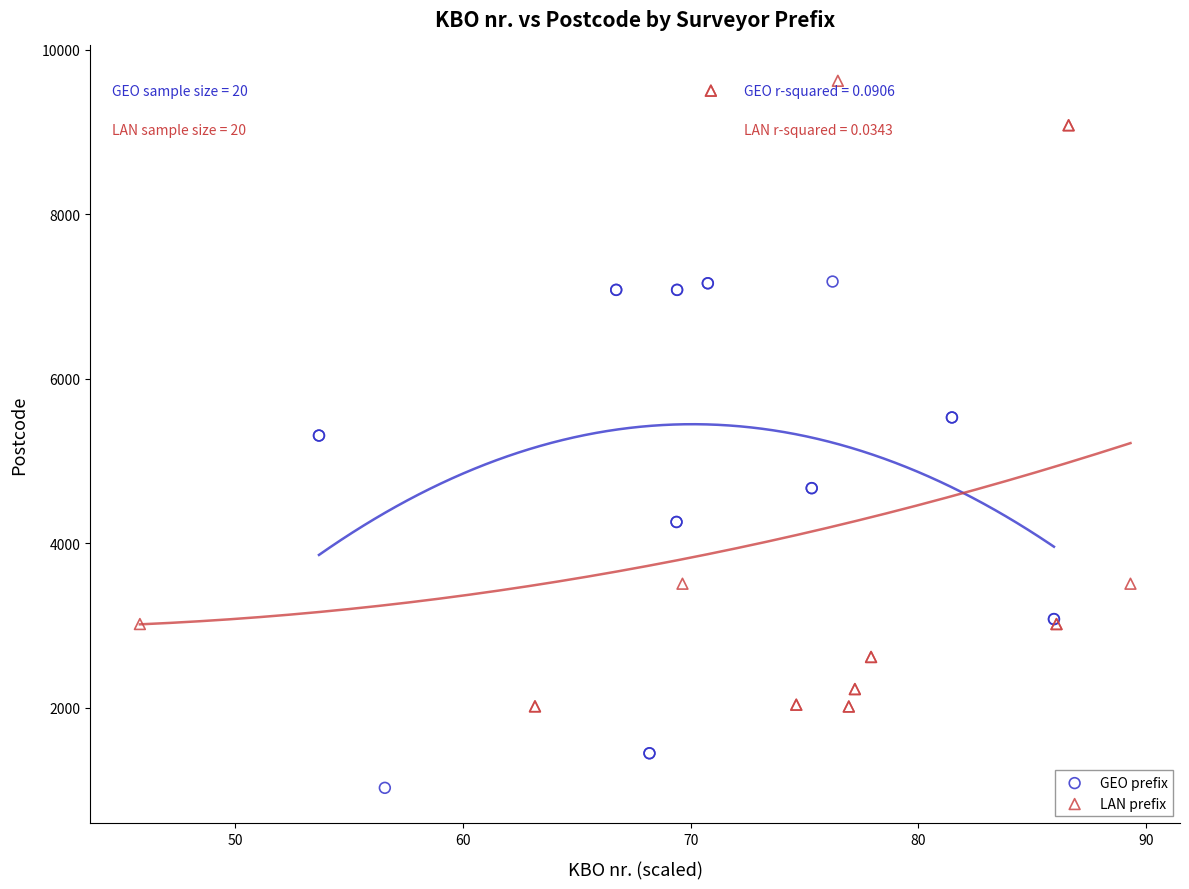

What are all the series names shown in the legend?

GEO prefix, LAN prefix